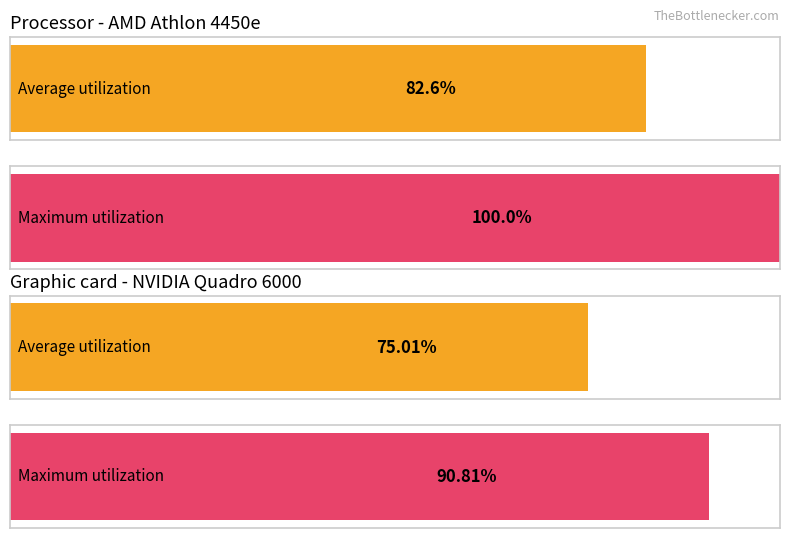

What are all the series names shown in the legend?

Average utilization, Maximum utilization